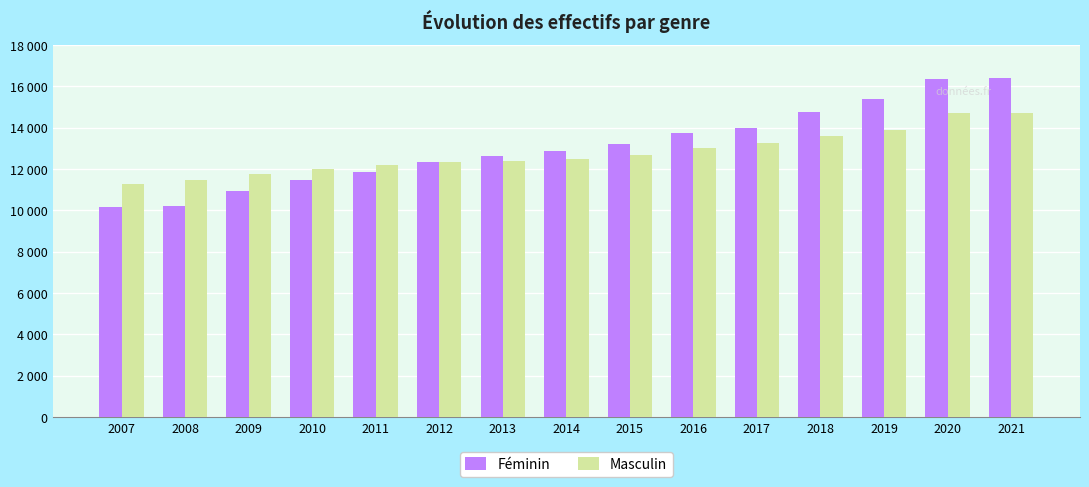

Where is Masculin nearest to the value 13008?

2016